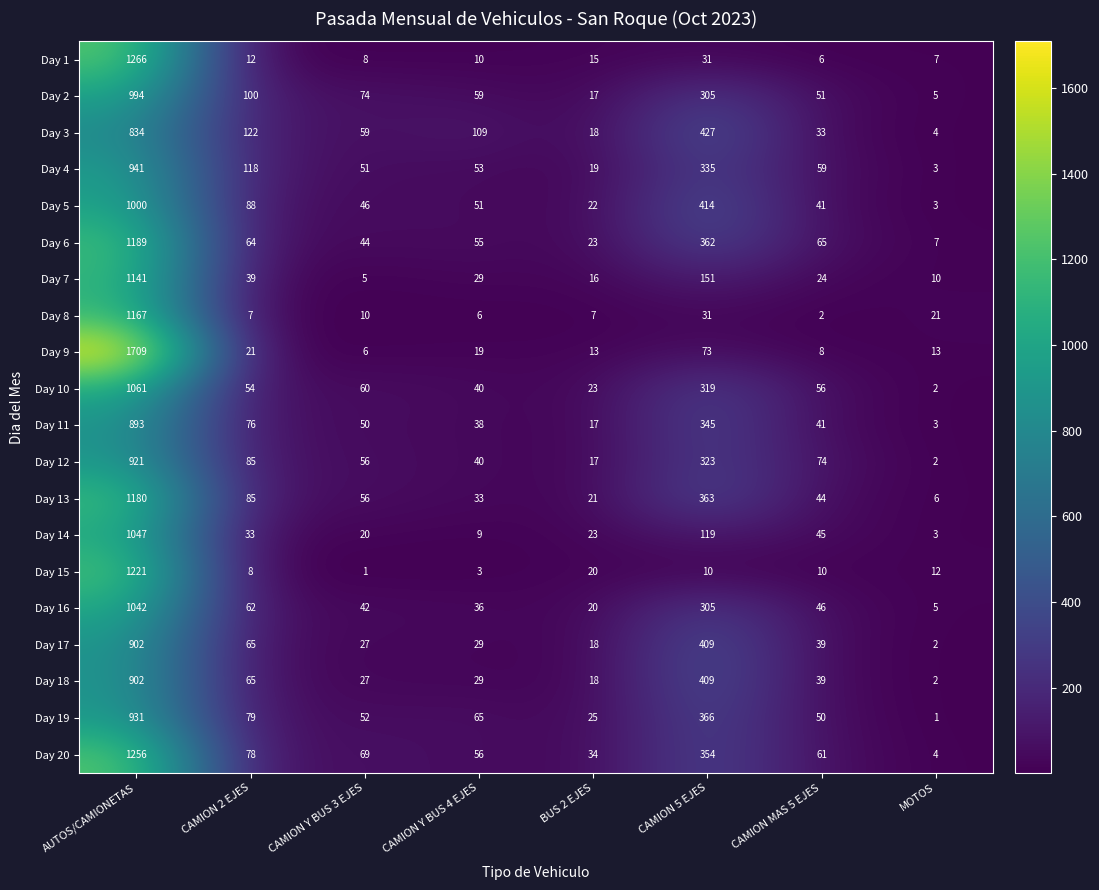

Read the Day 19 value at CAMION Y BUS 4 EJES, to the nearest 50.

50